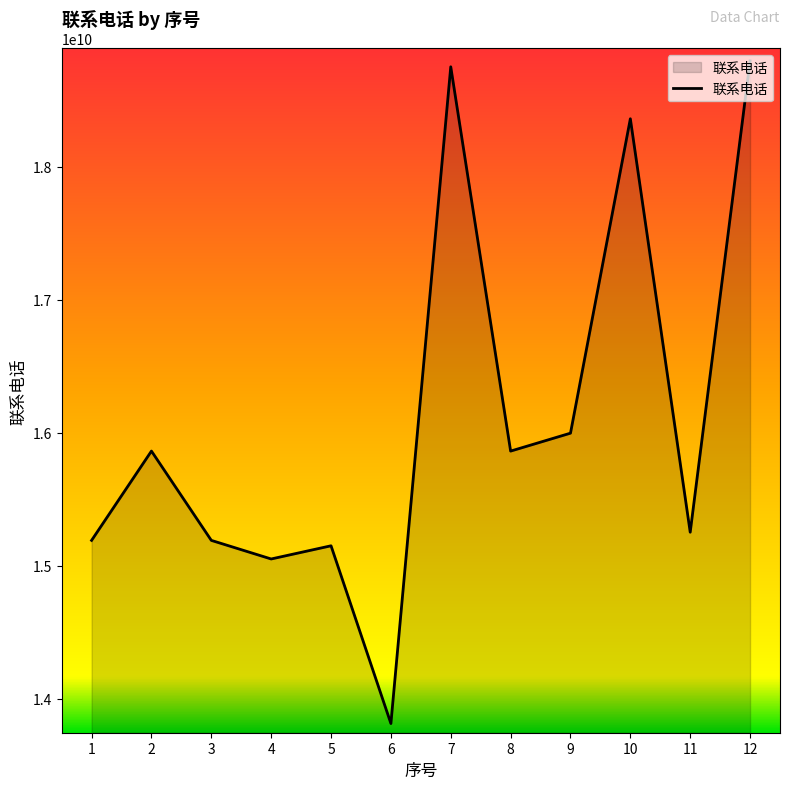

Which label corresponds to the smallest value in the chart?

6